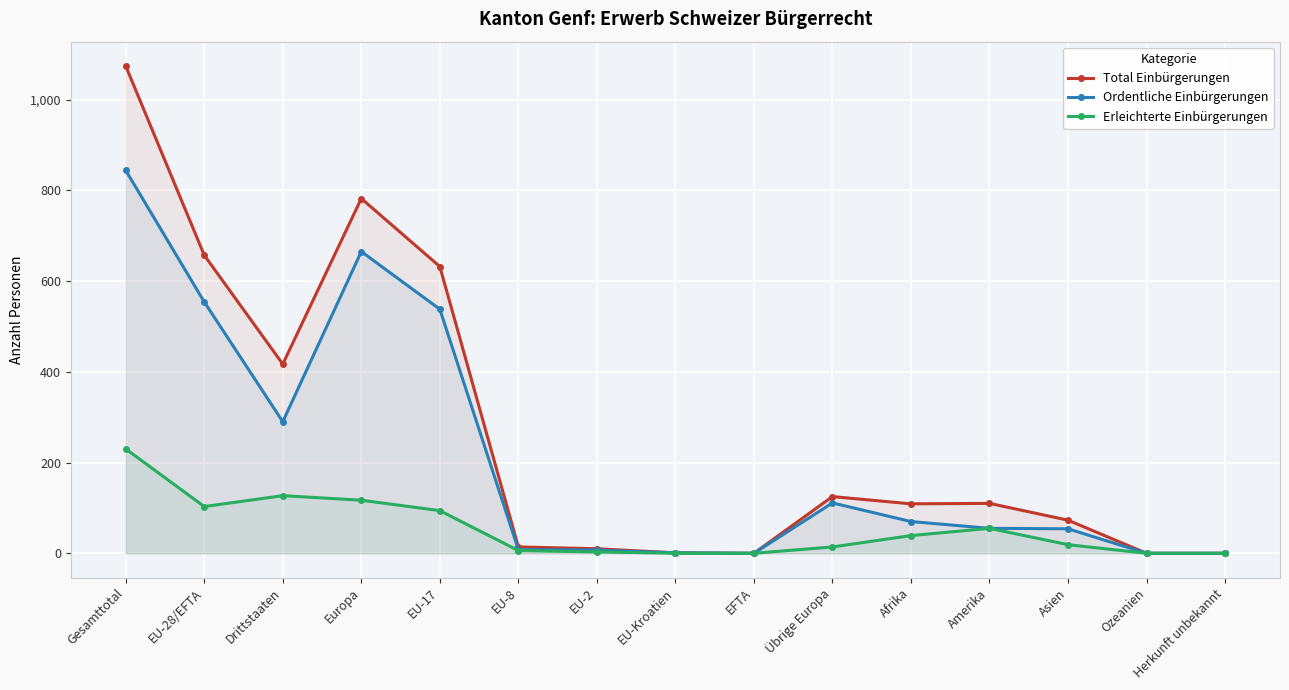

How many values in Total Einbürgerungen are above zero?

12